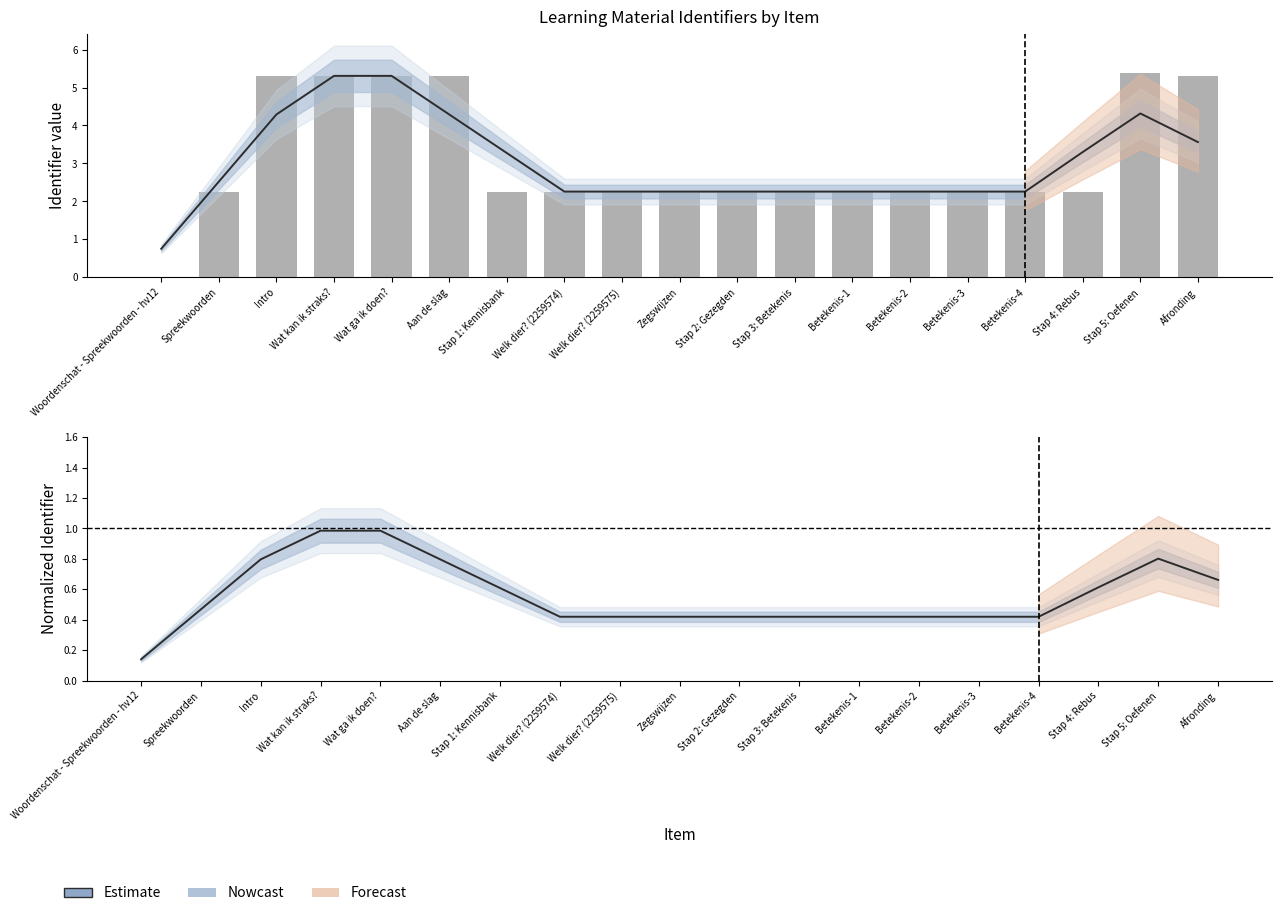

What is the sum of the Estimate values at Wat ga ik doen? and Betekenis-3?

1.4